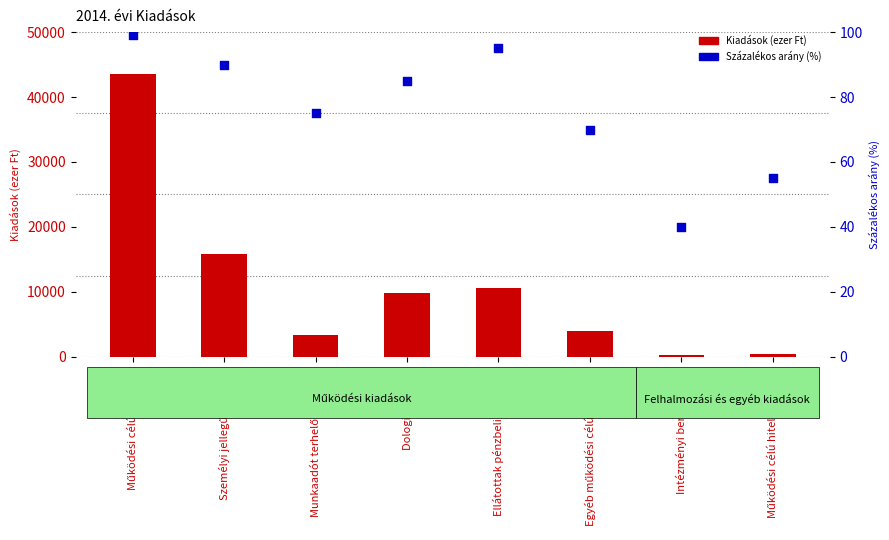

Which series has the largest total across all categories?

Kiadások (ezer Ft)